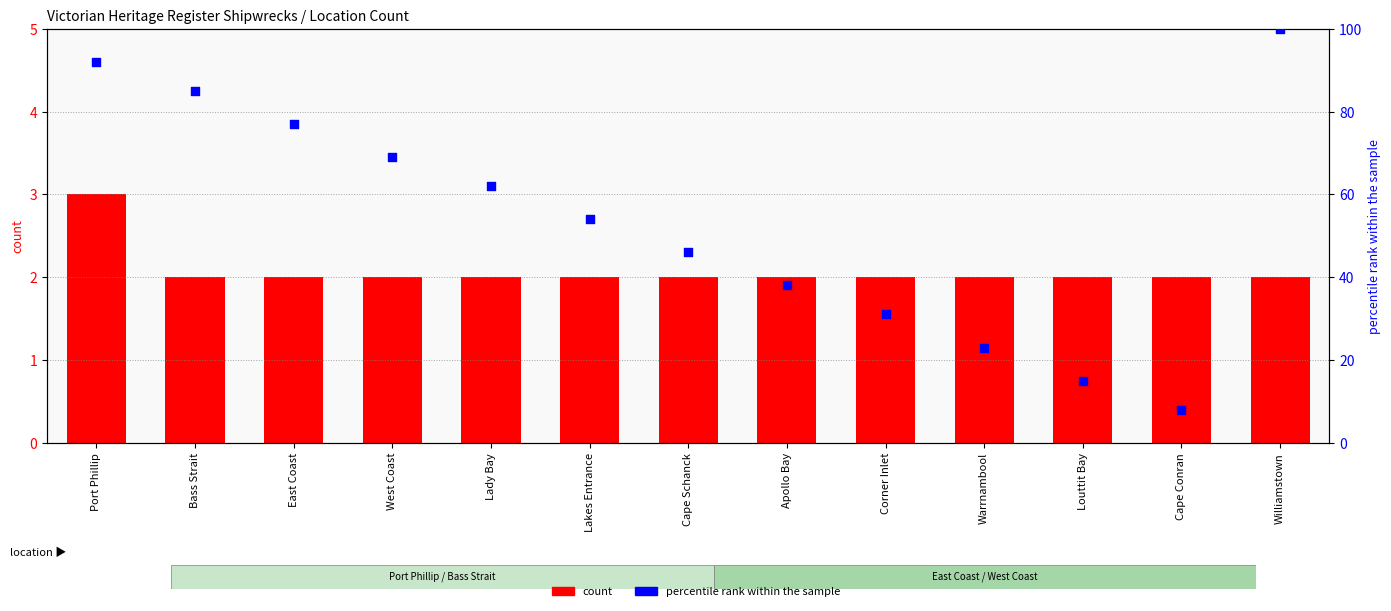

What are all the series names shown in the legend?

count, percentile rank within the sample